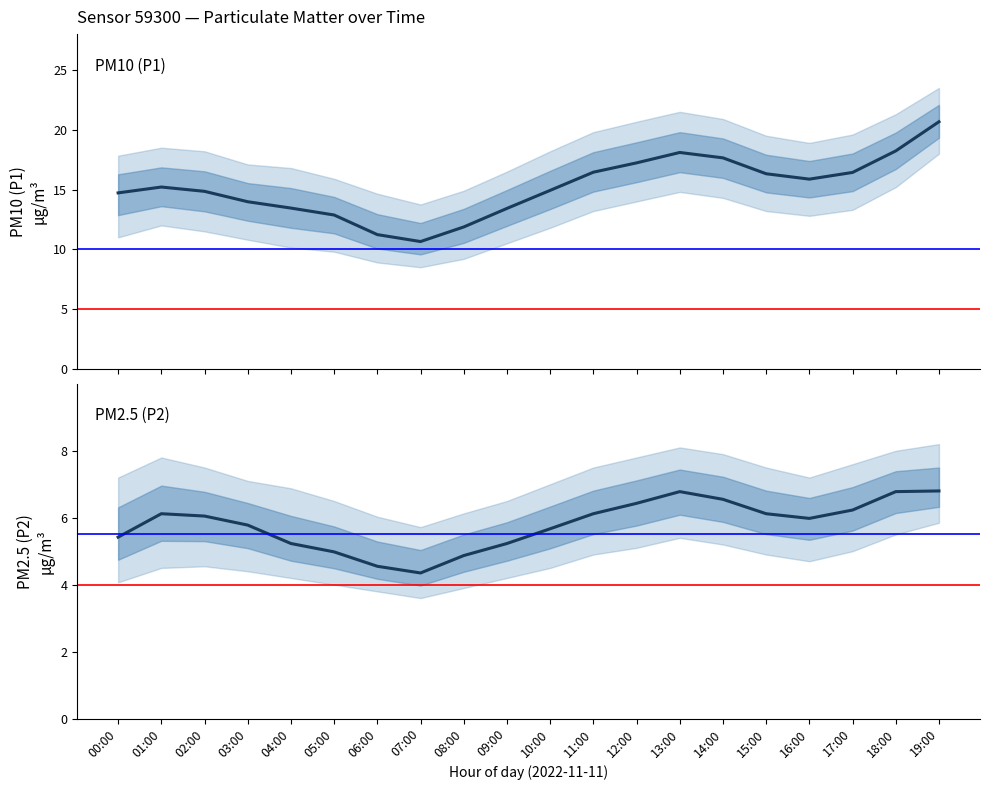

How many data points does each series have?

20